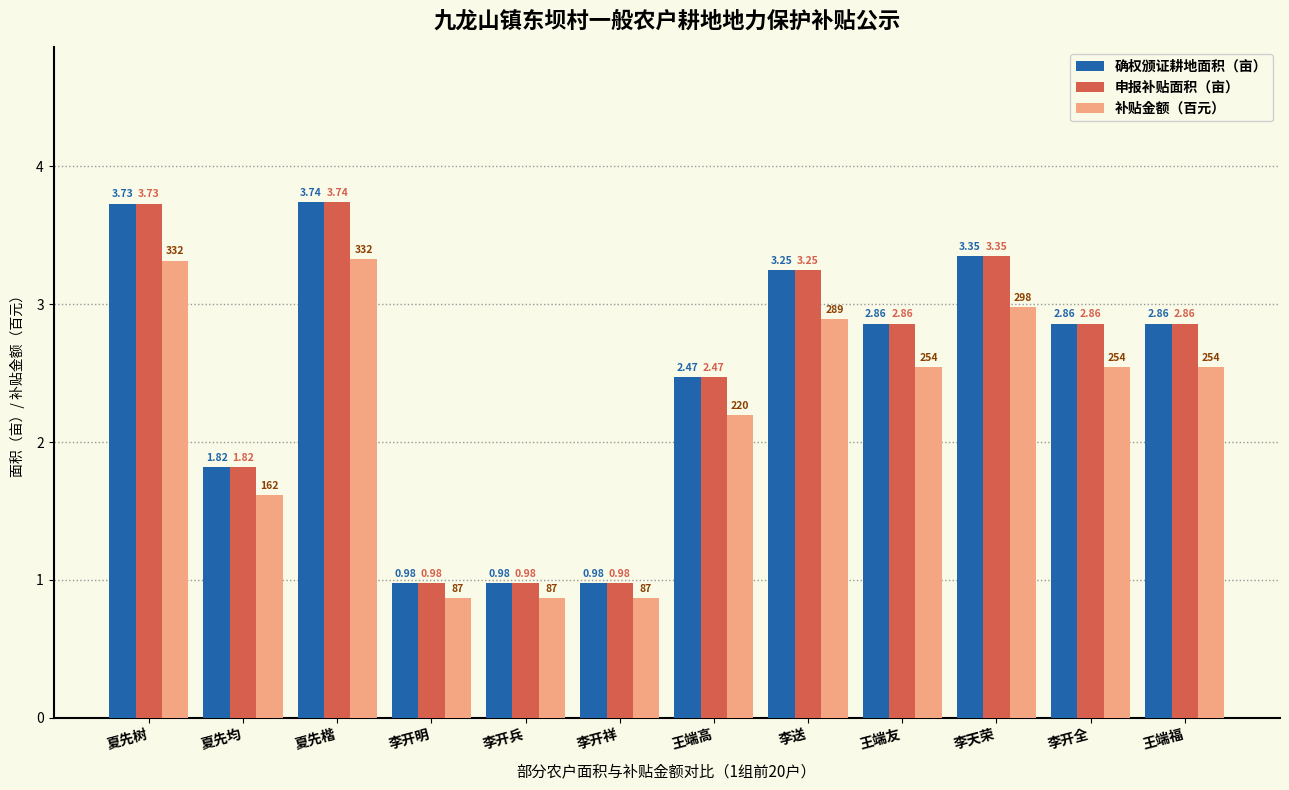

At which label does 补贴金额（百元） first exceed 2?

夏先树